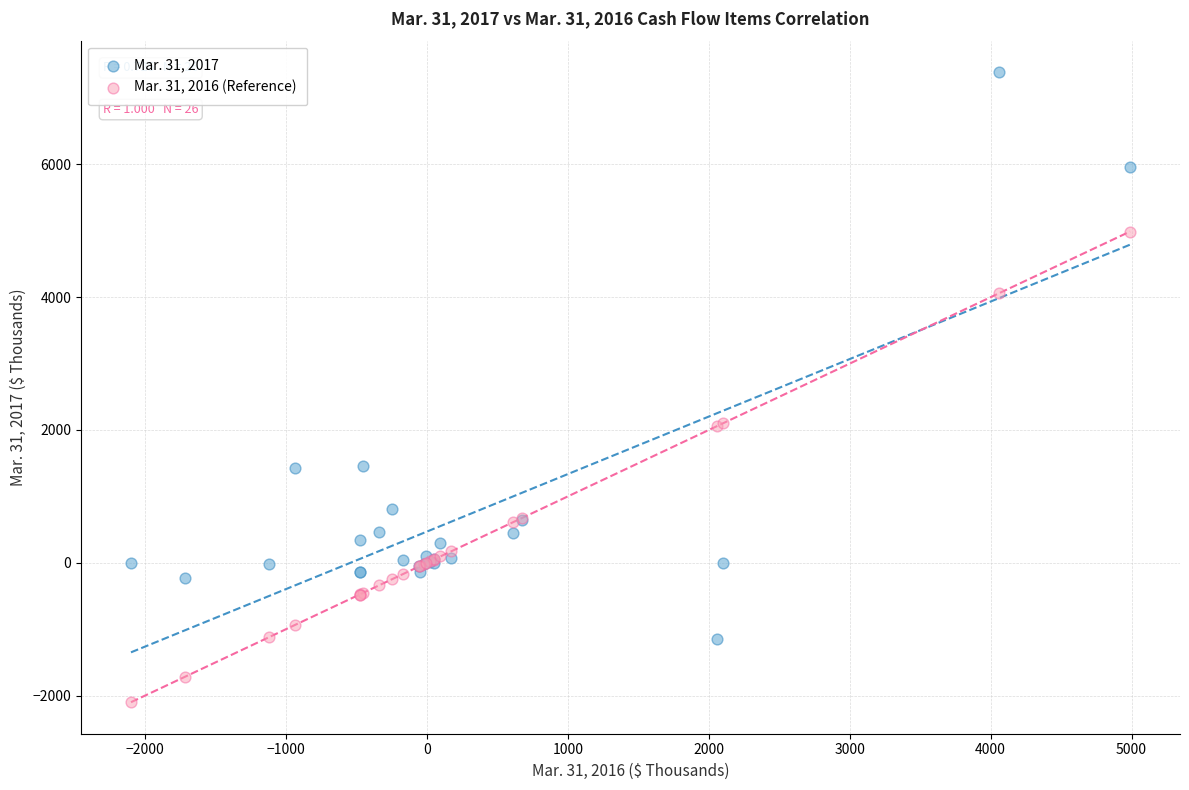

Which series contains the highest Y value?

Mar. 31, 2017